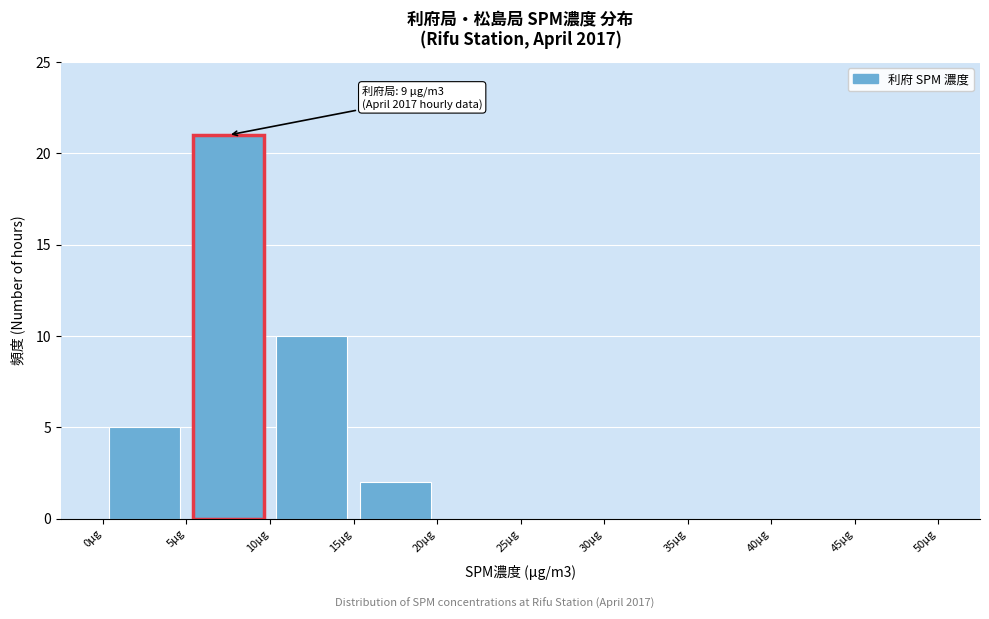

Over which range of the x-axis is the bar tallest?

5 to 10